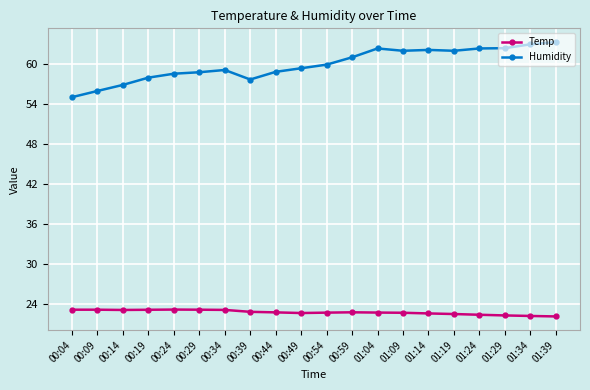

Rank the series by their maximum value, from lowest to highest.

Temp, Humidity